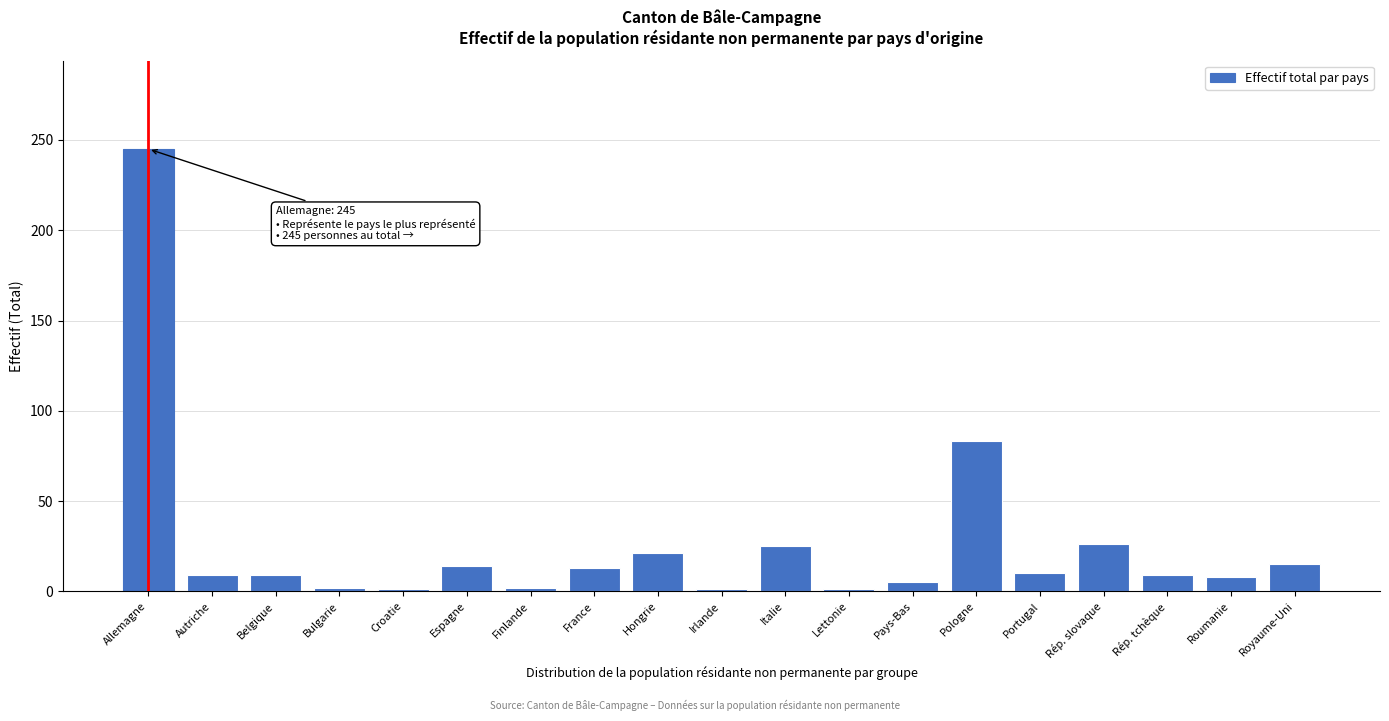

Which label corresponds to the largest value in the chart?

Allemagne